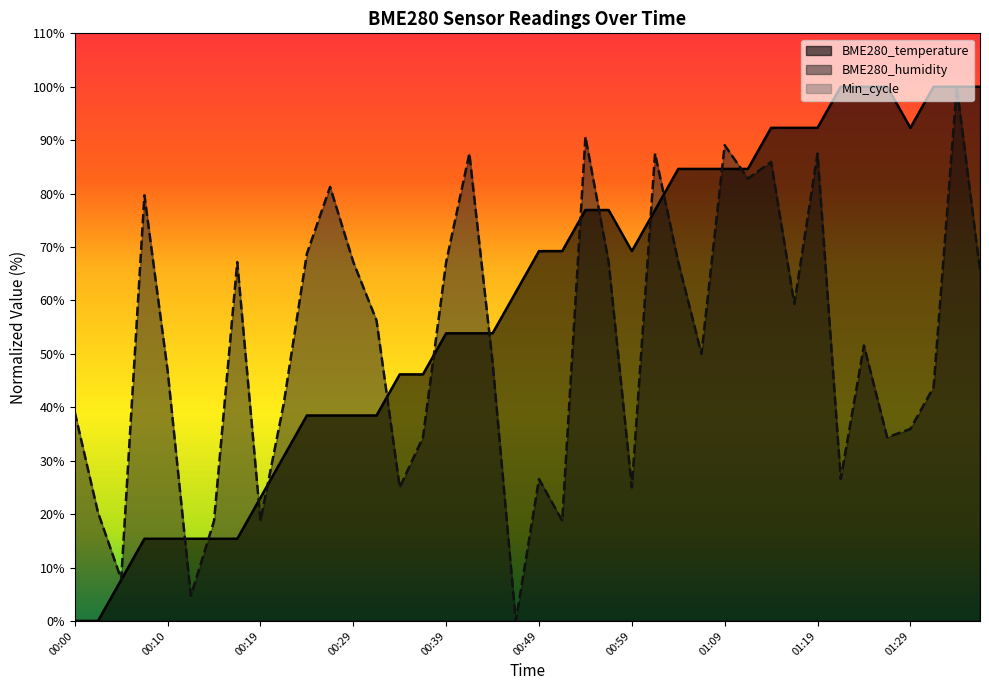

How many lines are shown in the chart?

3